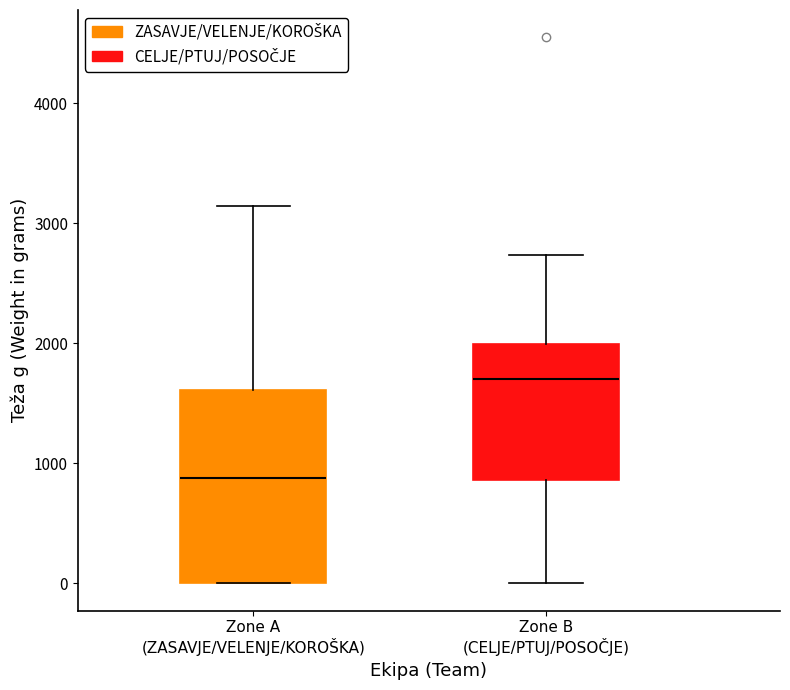

Reading left to right, read every box against the y-axis: the position of its median line, the range the box covers, and the ends of its whiskers. The values are not printed on the chart, so give them approximately, as read against the axis.

Zone A (ZASAVJE/VELENJE/KOROŠKA): median 900, box 0 to 1600, whiskers 0 to 3100
Zone B (CELJE/PTUJ/POSOČJE): median 1700, box 900 to 2000, whiskers 0 to 2700